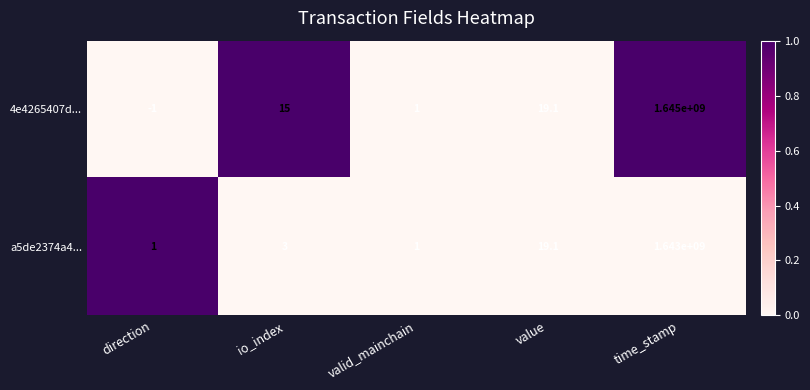

Reading right to left, transcribe all the data shown in this chart.

4e4265407d...: time_stamp=1645000000.0	value=19.1	valid_mainchain=1.0	io_index=15.0	direction=-1.0
a5de2374a4...: time_stamp=1643000000.0	value=19.1	valid_mainchain=1.0	io_index=3.0	direction=1.0